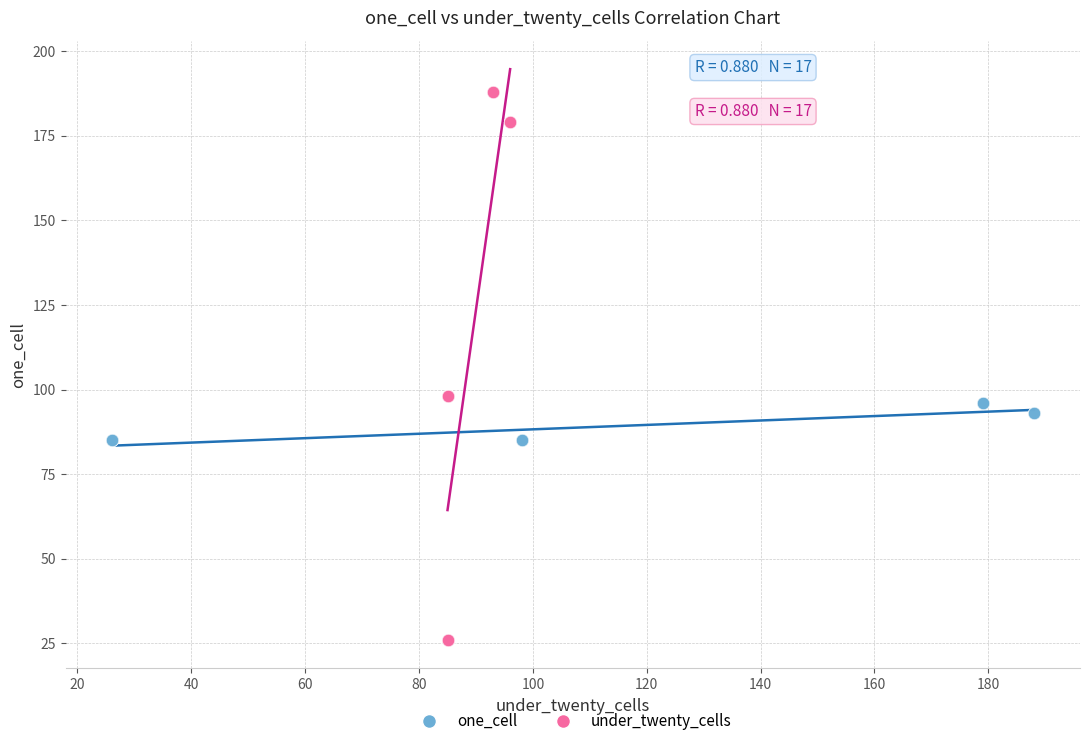

Which series has the largest Y range (max minus min)?

under_twenty_cells